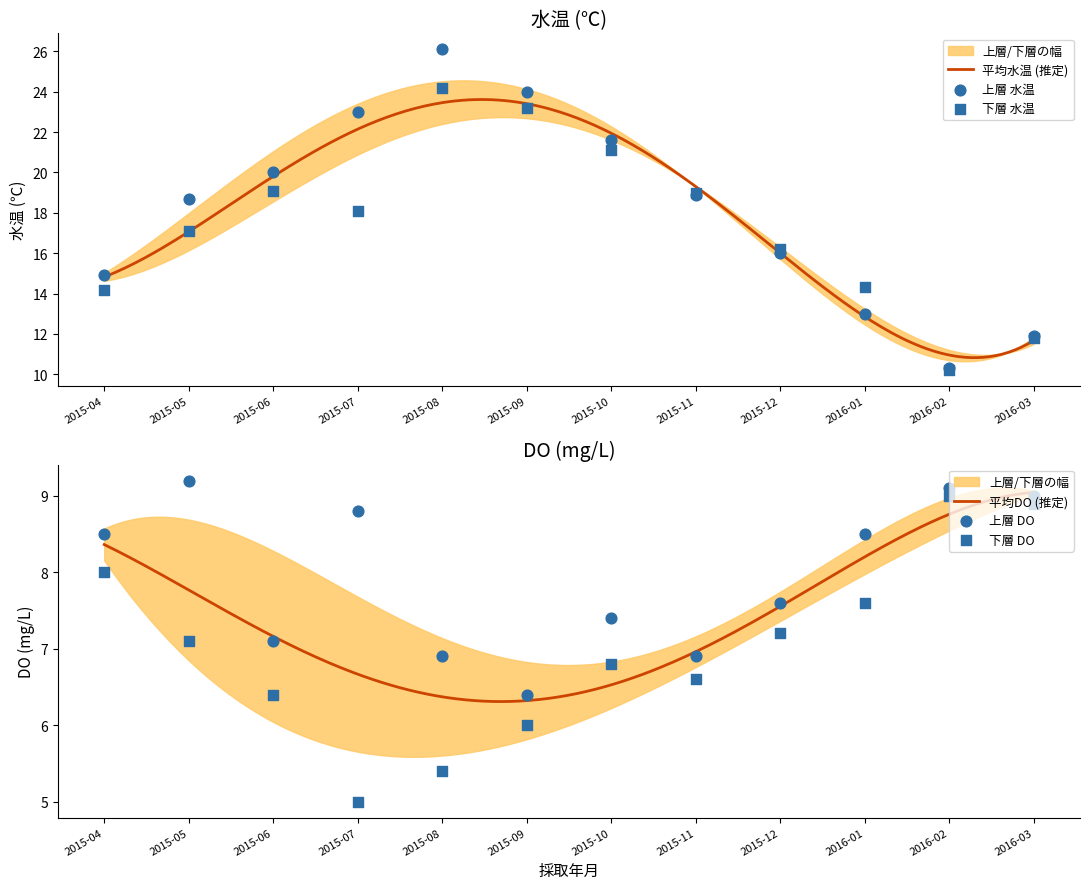

At which category is the sum across all series the highest?

2015-08